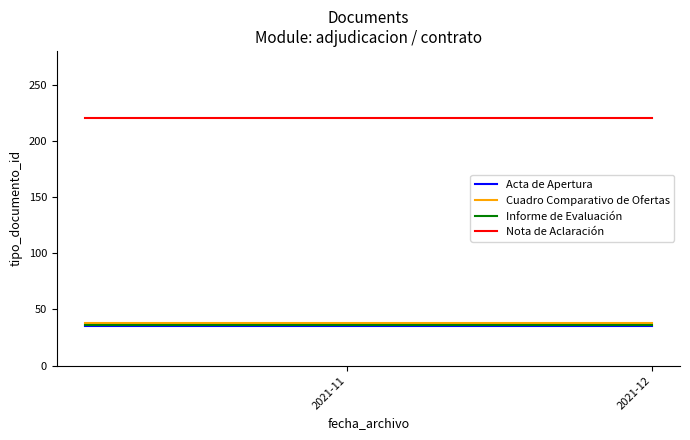

Which series has the largest total across all categories?

Nota de Aclaración